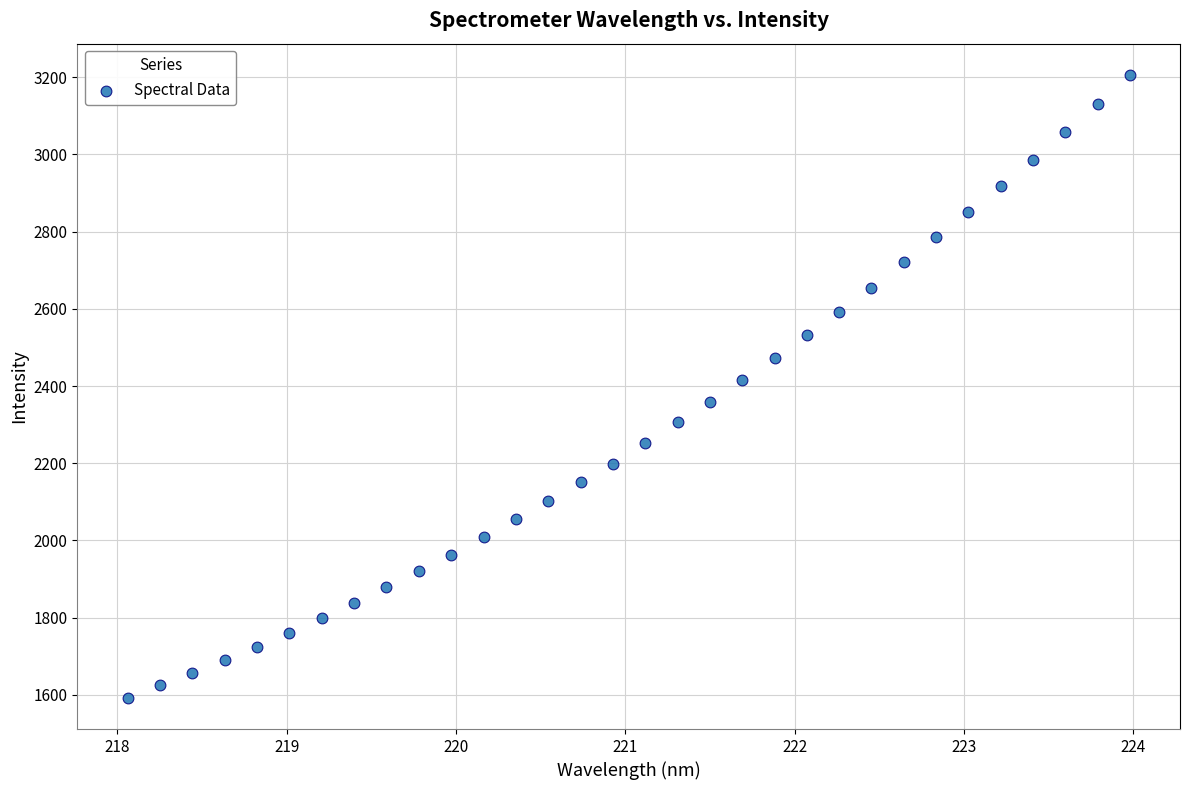

What is the range of X values (max minus min)?

5.9